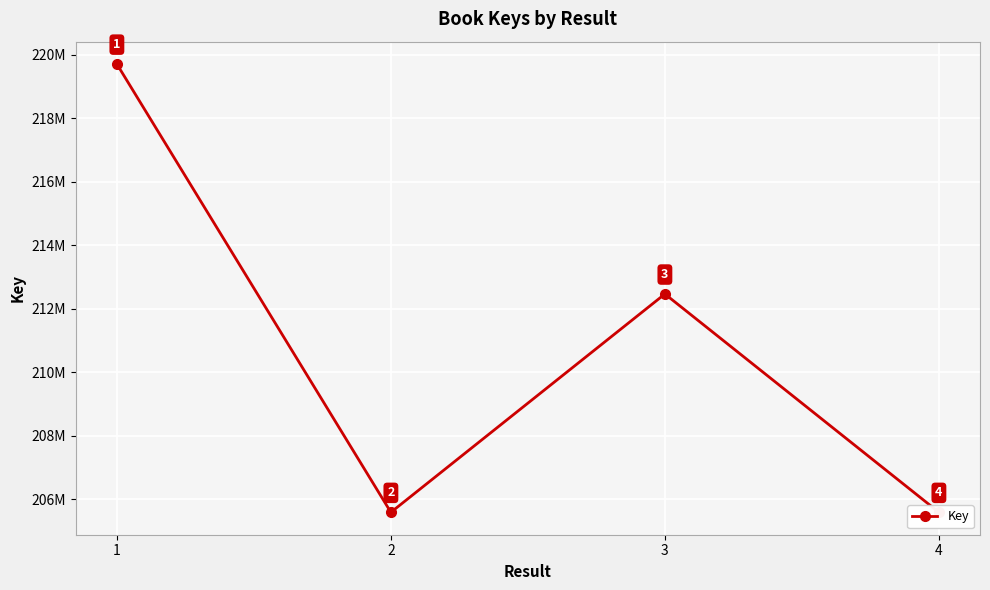

How many interior local valleys (lower than both neighbors) does the data have?

1